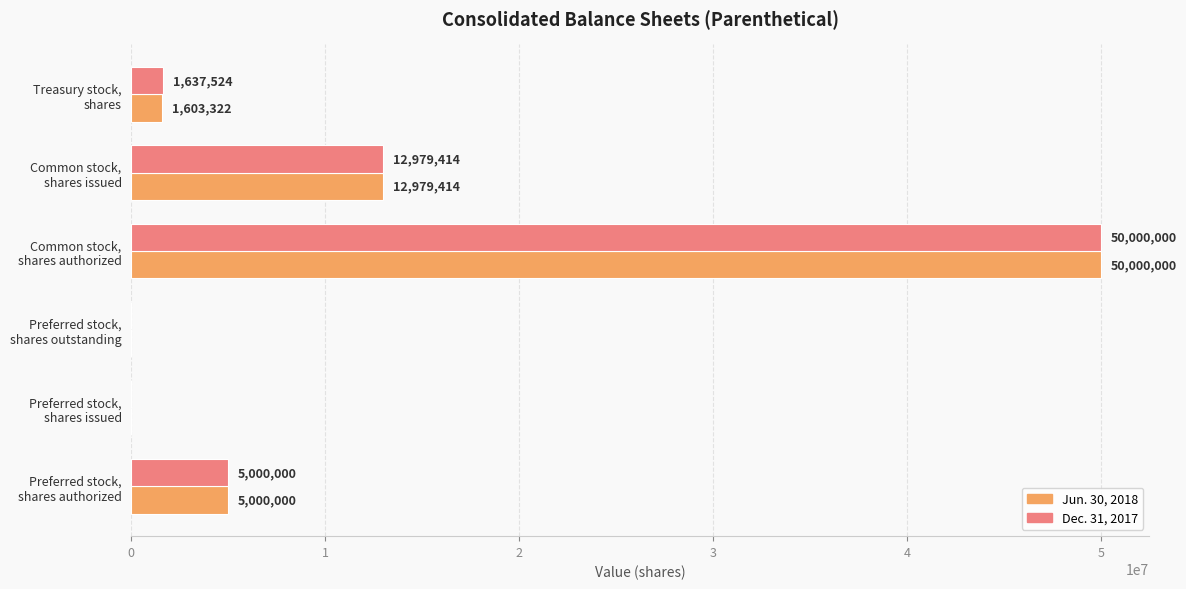

What is the maximum value shown in the chart?

50000000